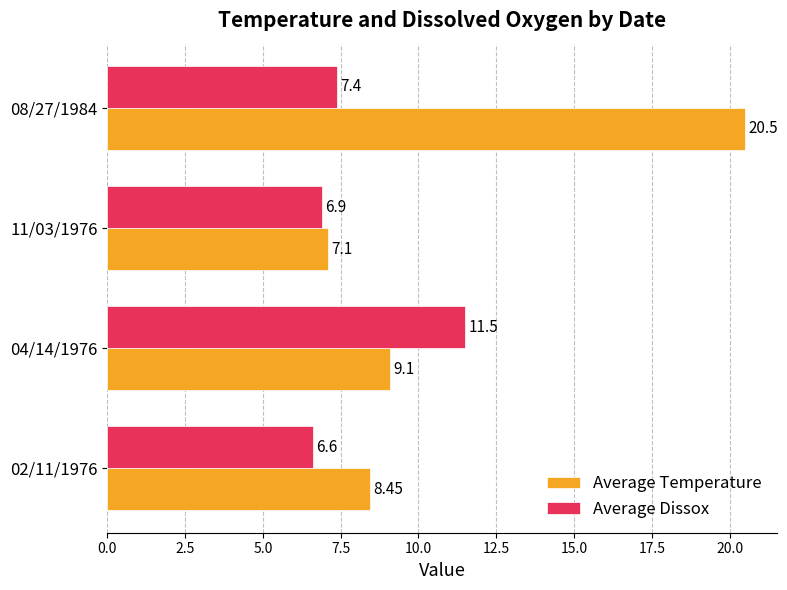

Which series has the widest spread of values?

Average Temperature